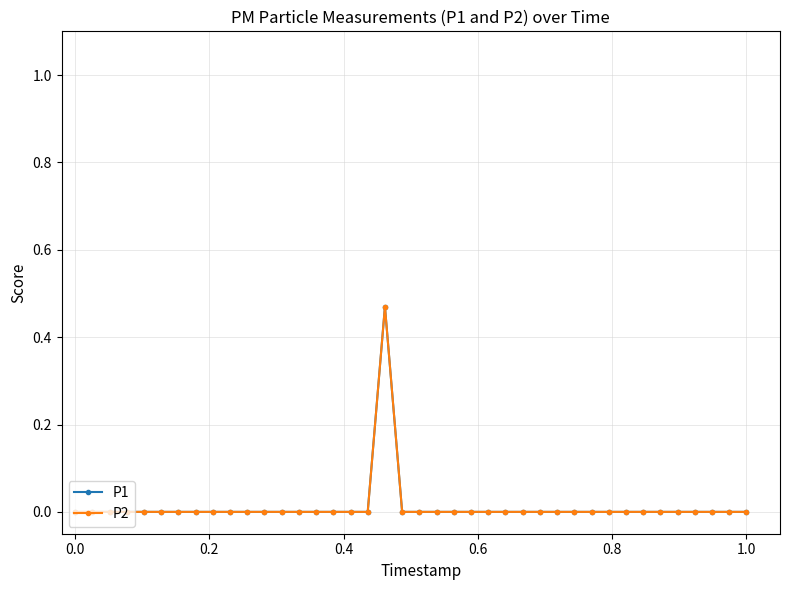

What is the sum of all P2 values?

0.5